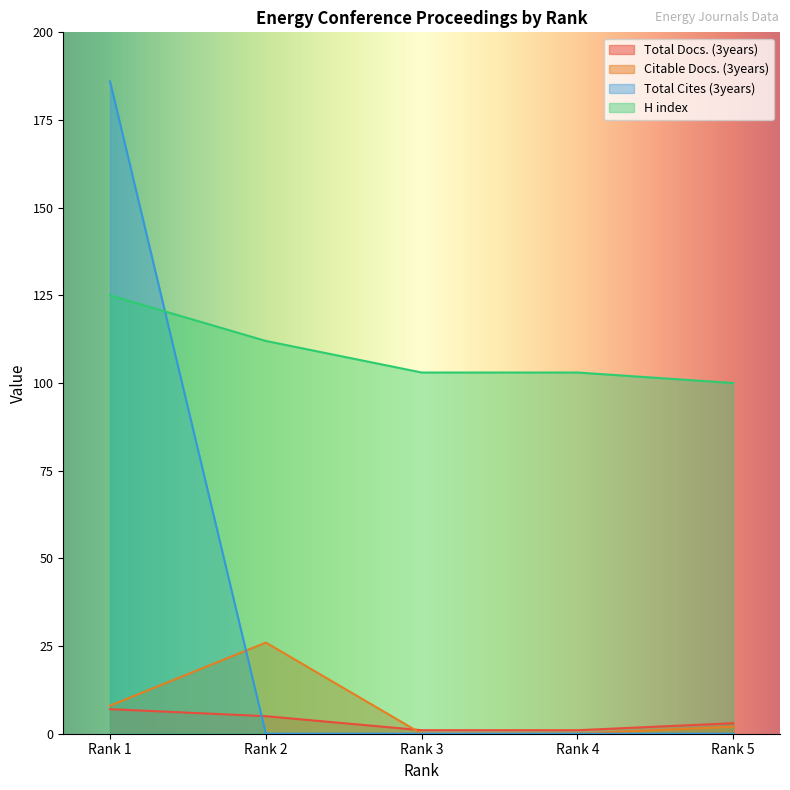

Which series ends up on top after the final intersection of Total Cites (3years) and Citable Docs. (3years)?

Citable Docs. (3years)